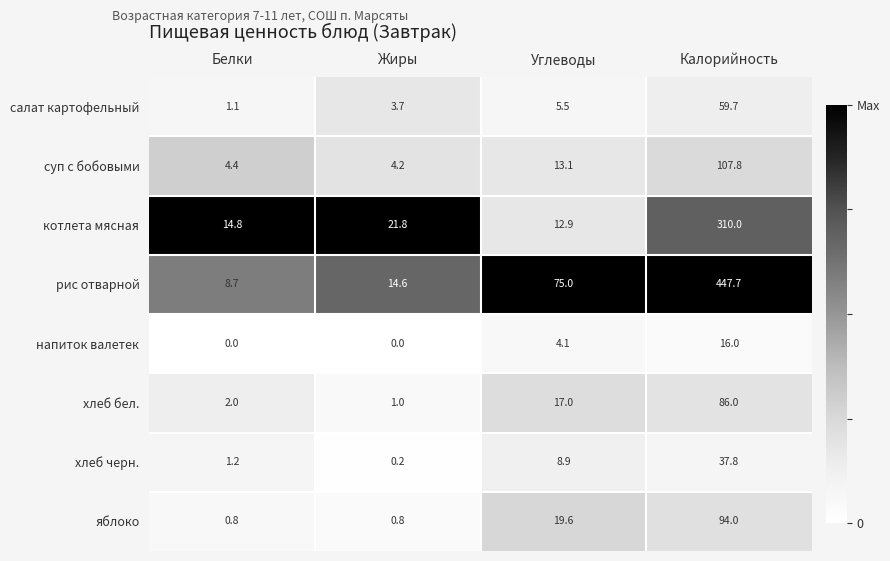

The value of рис отварной at Жиры is 14.6. True or false?

True